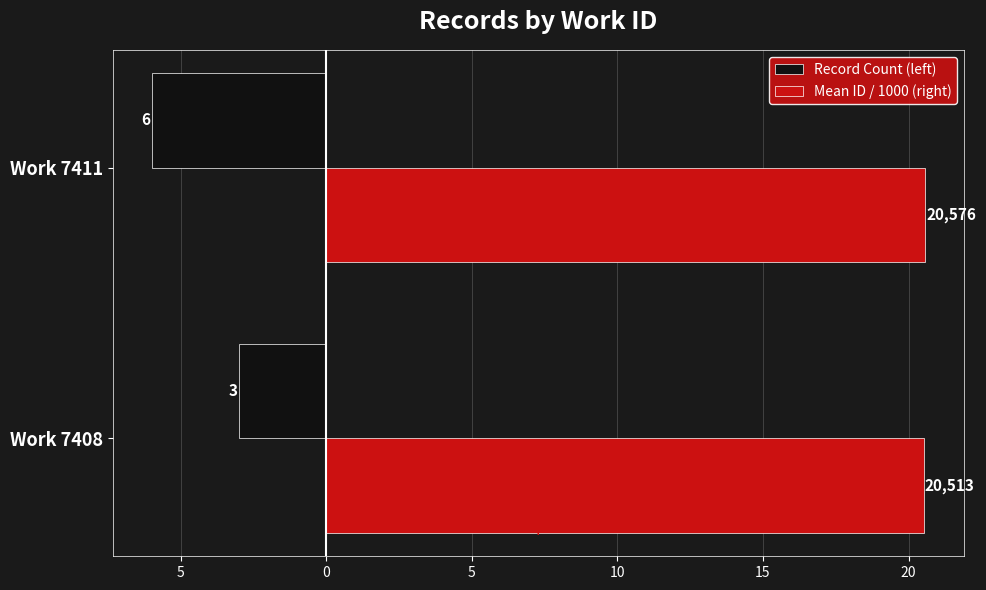

What are all the series names shown in the legend?

Record Count (left), Mean ID / 1000 (right)